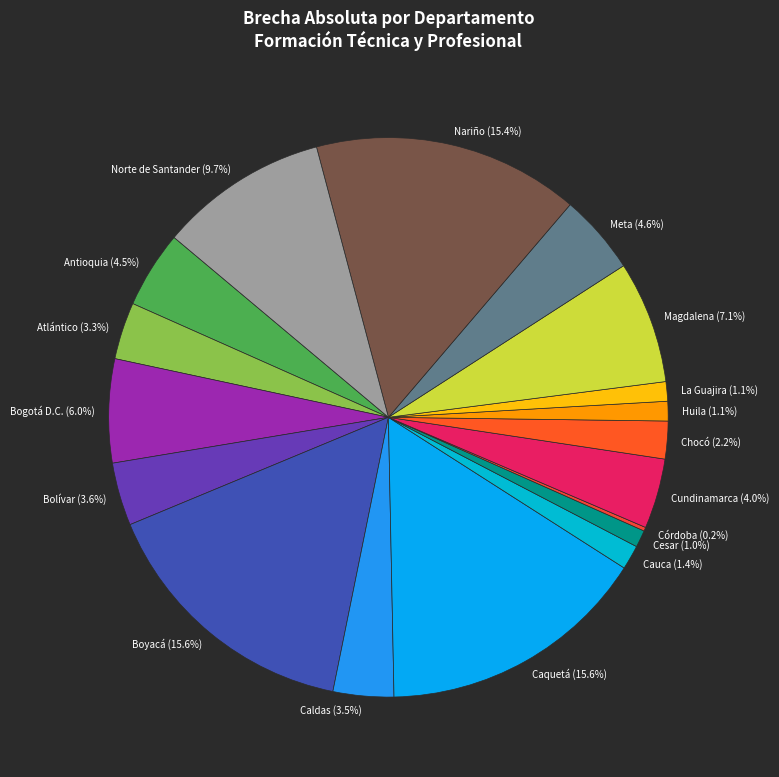

What percentage is the Cauca slice, to the nearest percent?

1%